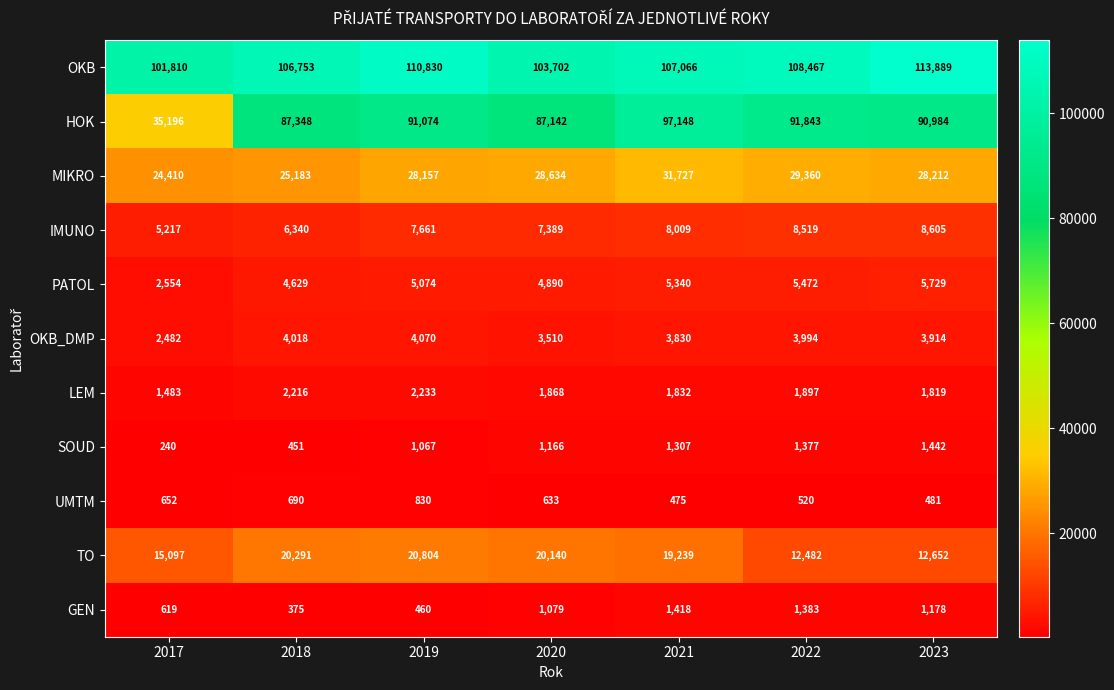

At which category is the sum across all series the highest?

2021